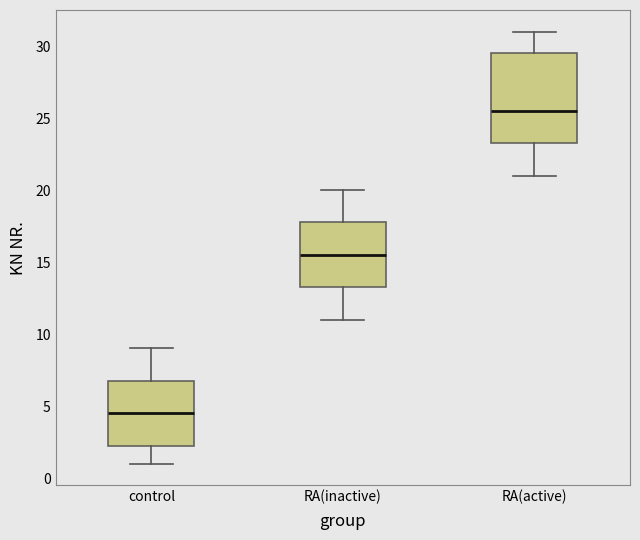

Which box is the tallest, from its lower edge to its upper edge?

RA(active)